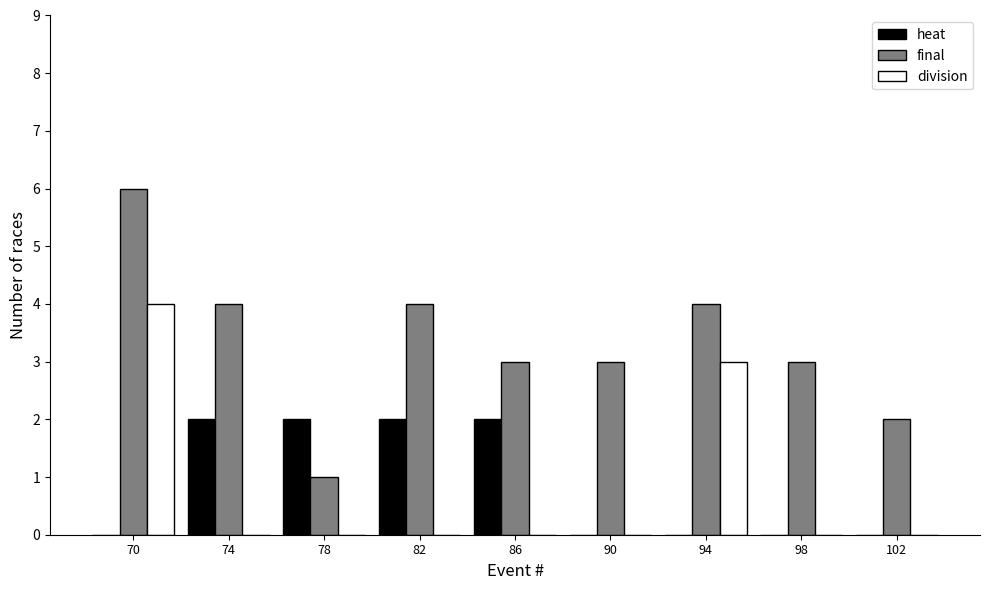

Reading left to right, transcribe all the data shown in this chart.

heat: 70=0	74=2	78=2	82=2	86=2	90=0	94=0	98=0	102=0
final: 70=6	74=4	78=1	82=4	86=3	90=3	94=4	98=3	102=2
division: 70=4	74=0	78=0	82=0	86=0	90=0	94=3	98=0	102=0